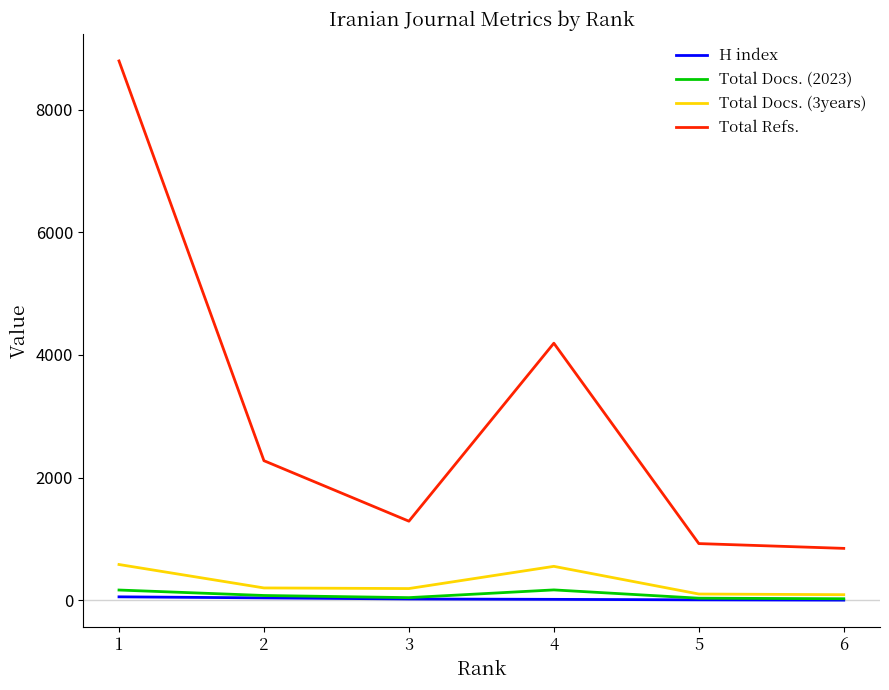

What is the difference between the highest and lowest values at 6?

844